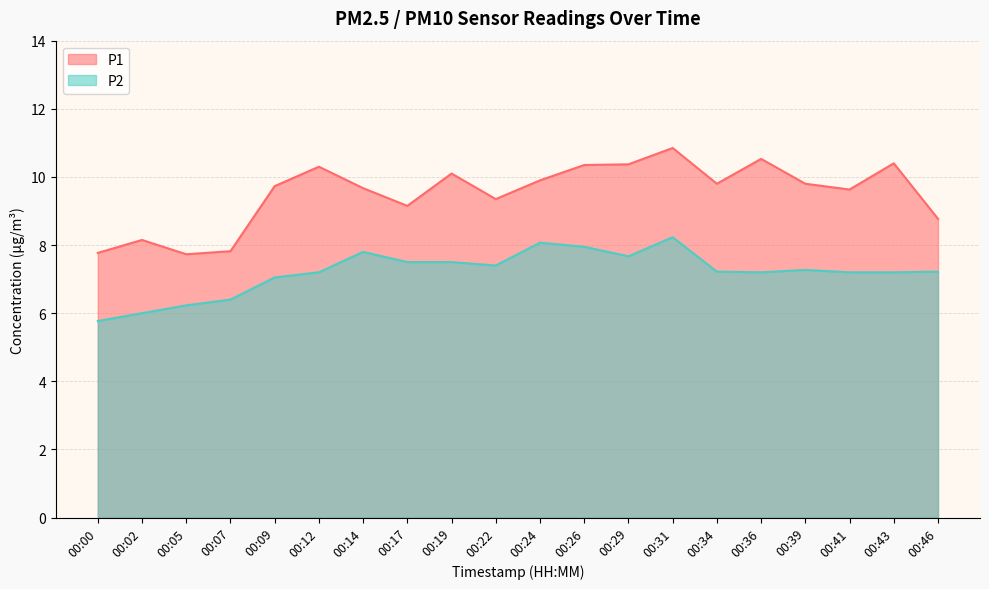

Reading left to right, transcribe all the data shown in this chart.

P1: 00:00=7.8	00:02=8.2	00:05=7.7	00:07=7.8	00:09=9.7	00:12=10.3	00:14=9.7	00:17=9.2	00:19=10.1	00:22=9.3	00:24=9.9	00:26=10.3	00:29=10.4	00:31=10.8	00:34=9.8	00:36=10.5	00:39=9.8	00:41=9.6	00:43=10.4	00:46=8.8
P2: 00:00=5.8	00:02=6.0	00:05=6.2	00:07=6.4	00:09=7.0	00:12=7.2	00:14=7.8	00:17=7.5	00:19=7.5	00:22=7.4	00:24=8.1	00:26=8.0	00:29=7.7	00:31=8.2	00:34=7.2	00:36=7.2	00:39=7.3	00:41=7.2	00:43=7.2	00:46=7.2